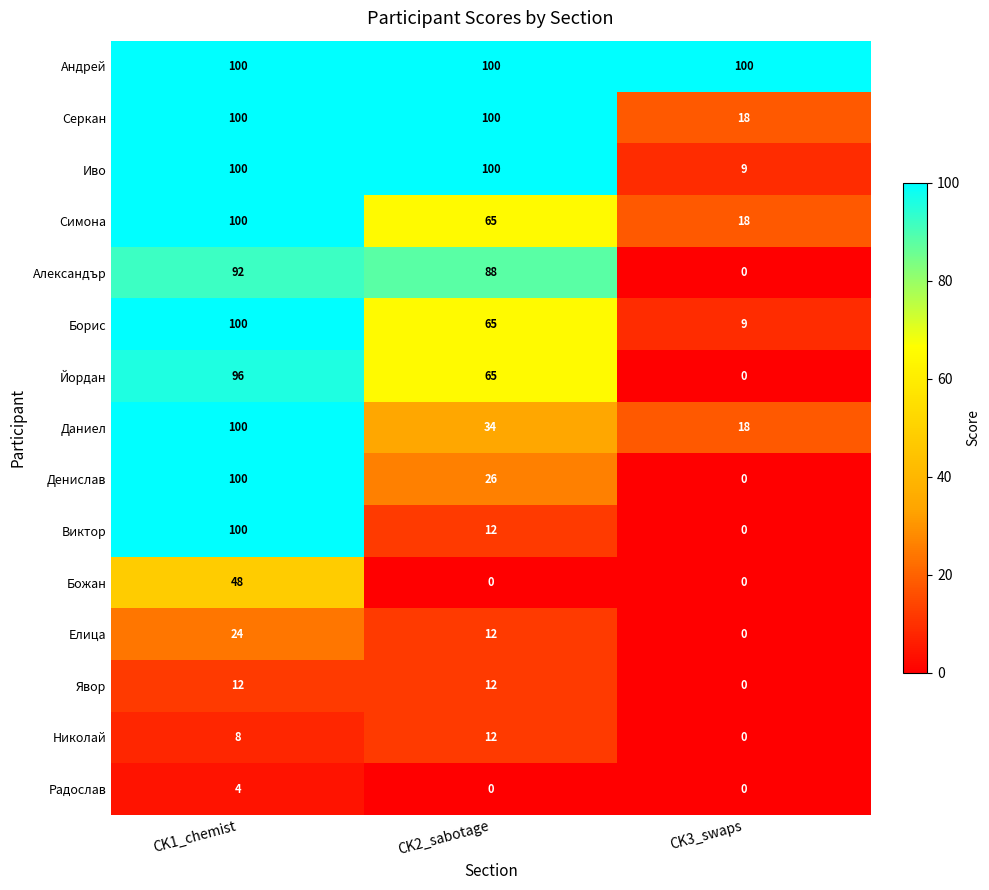

List the labels in order of Симона value, smallest first.

CK3_swaps, CK2_sabotage, CK1_chemist